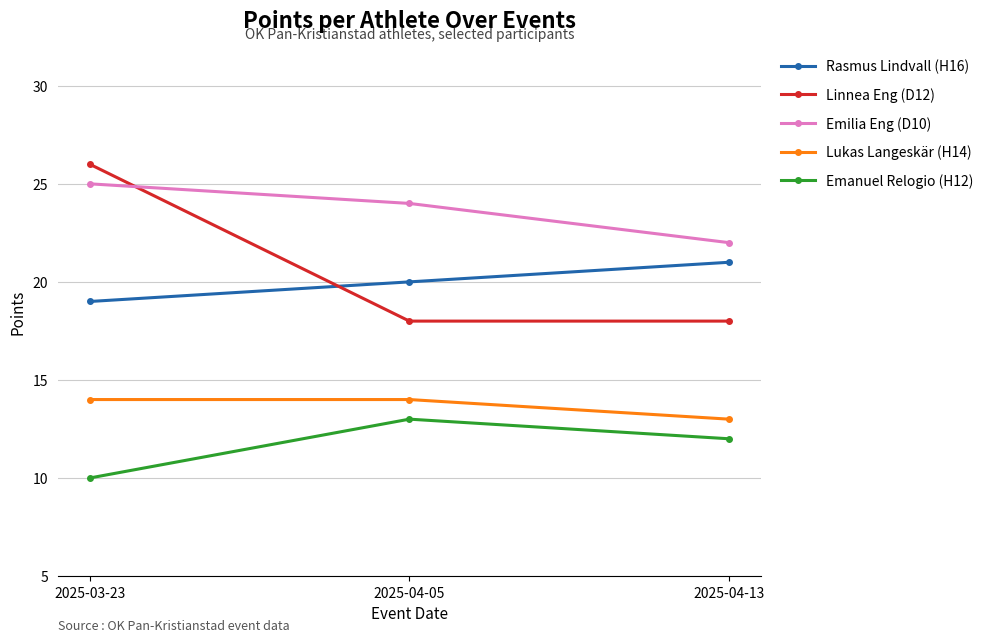

What are all the series names shown in the legend?

Rasmus Lindvall (H16), Linnea Eng (D12), Emilia Eng (D10), Lukas Langeskär (H14), Emanuel Relogio (H12)